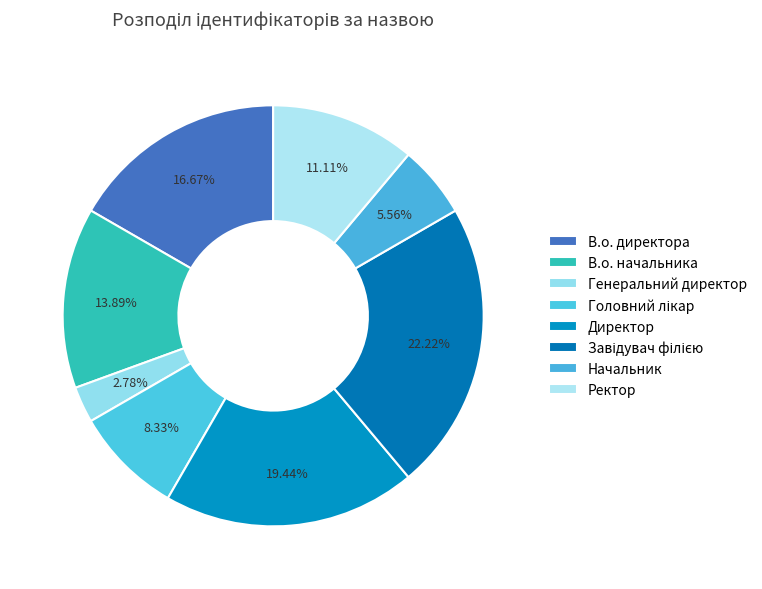

How many slices are in this pie chart?

8